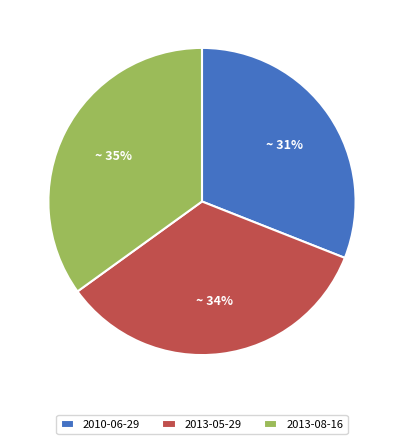

Is the sum of 2013-05-29 and 2013-08-16 greater than half?

Yes